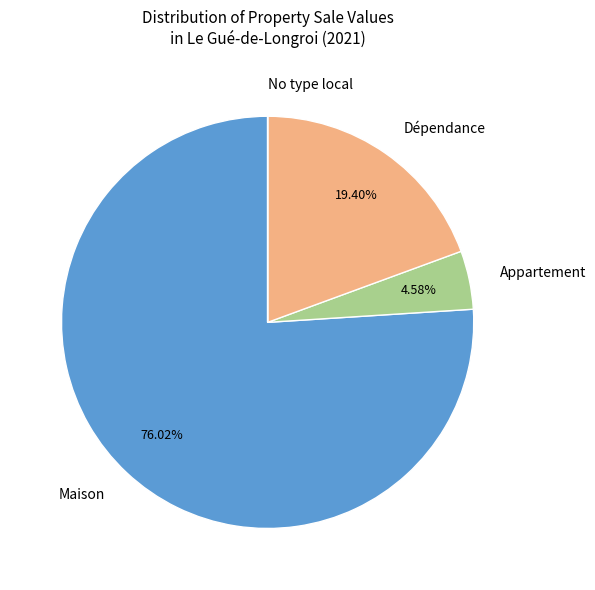

What is the ratio of the value at Maison to the value at Appartement?

16.6